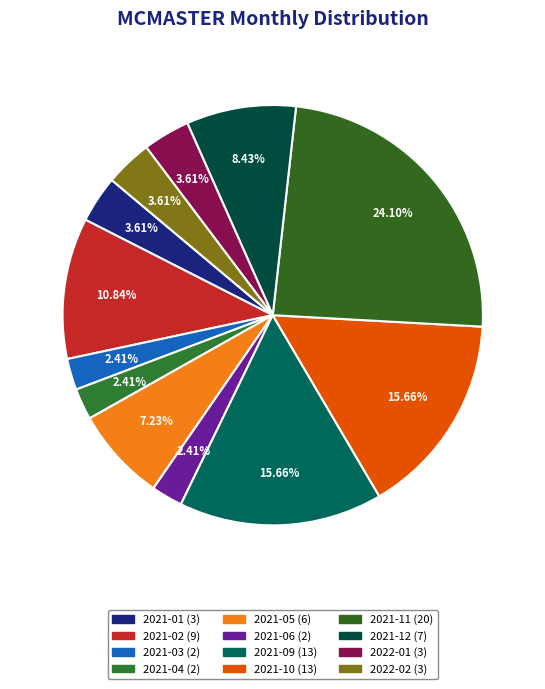

To the nearest percent, what portion does 2021-05 represent?

7%